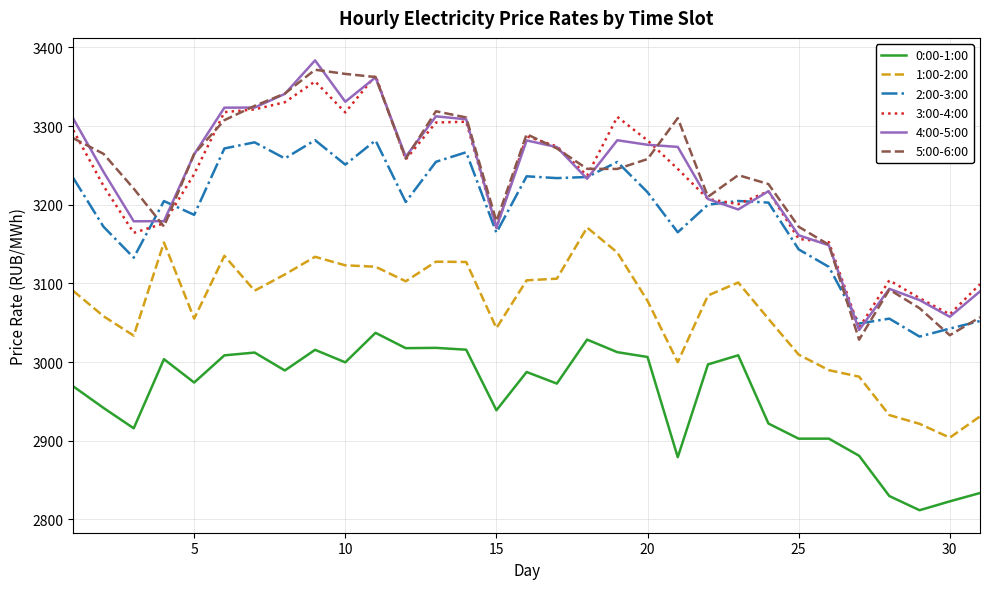

Which series has the largest range (max minus min)?

5:00-6:00